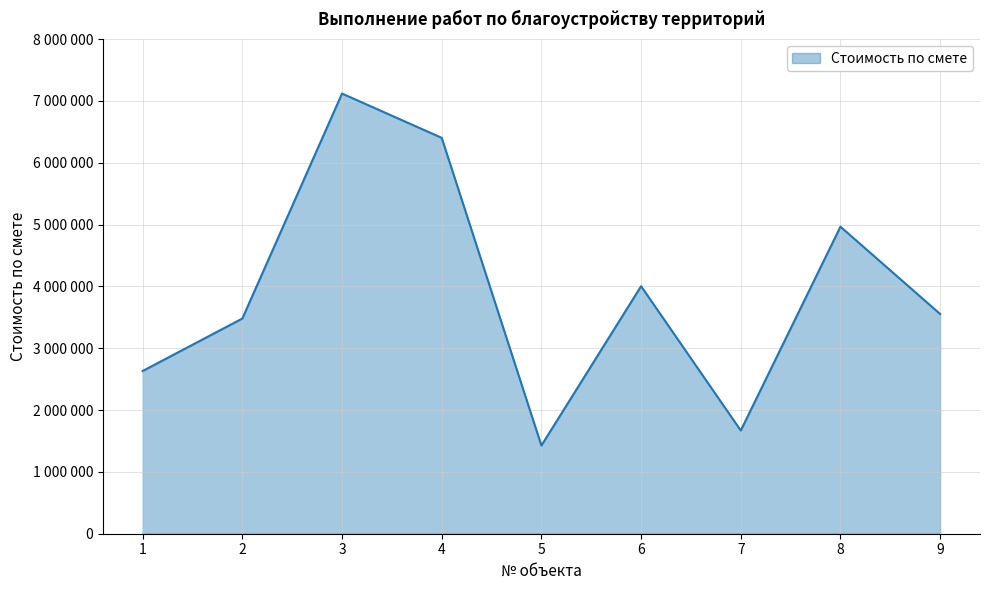

Reading right to left, list all the values displayed in this chart.

9=3553393	8=4965654	7=1668967	6=4003154	5=1425840	4=6402519	3=7118523	2=3480210	1=2631691